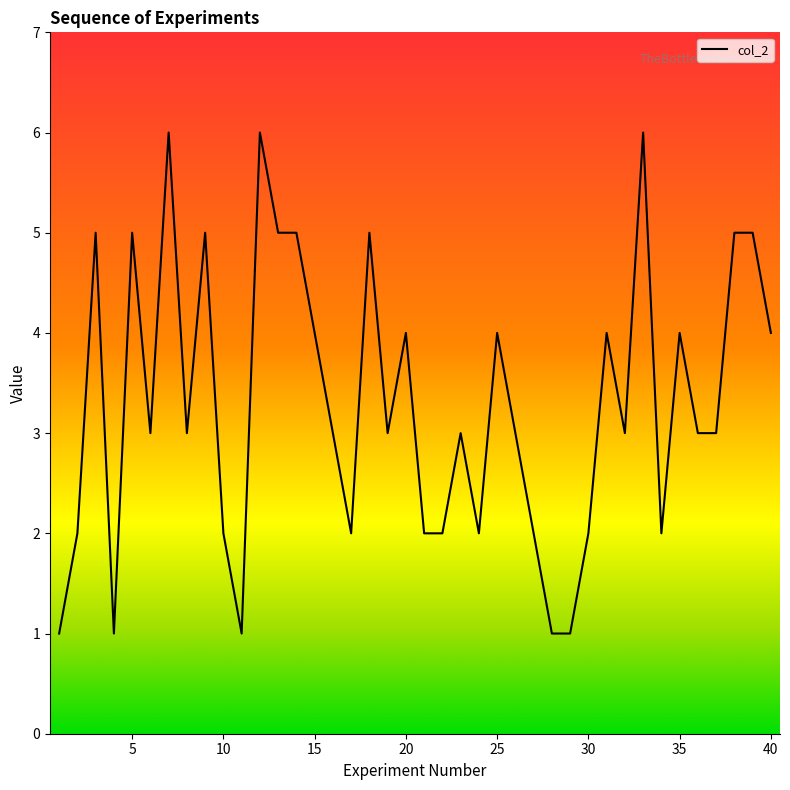

What is the difference between the maximum and minimum values?

5